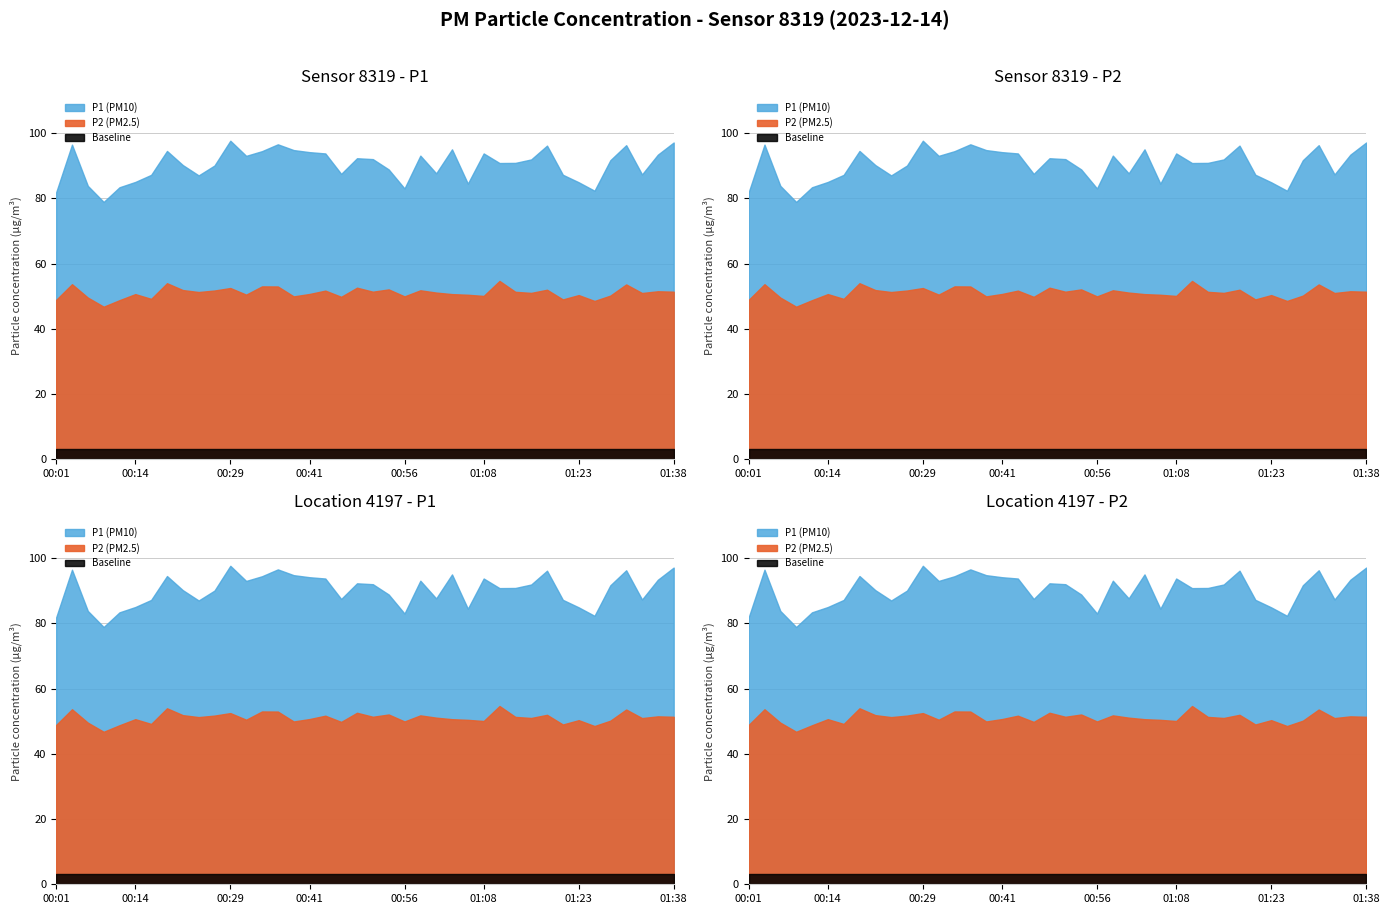

Which category has the highest value in the P2 series?

01:11